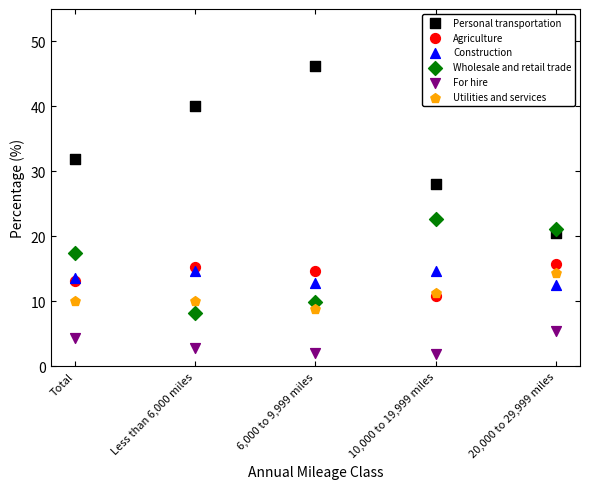

Which series contains the lowest Y value?

For hire